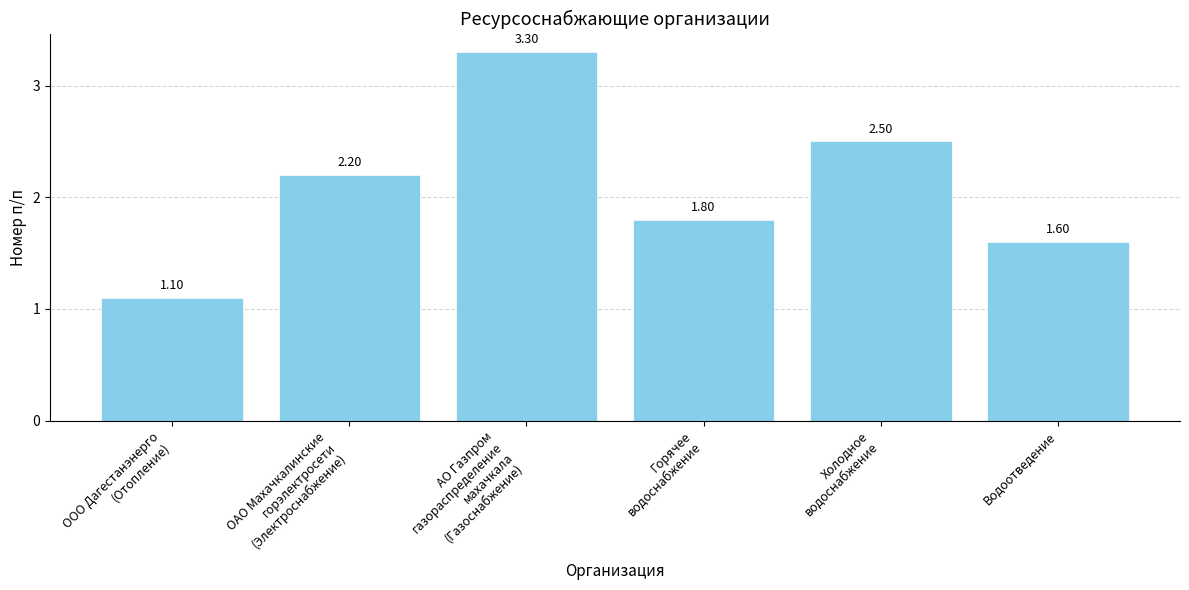

At which label is the value closest to 2?

Горячее
водоснабжение